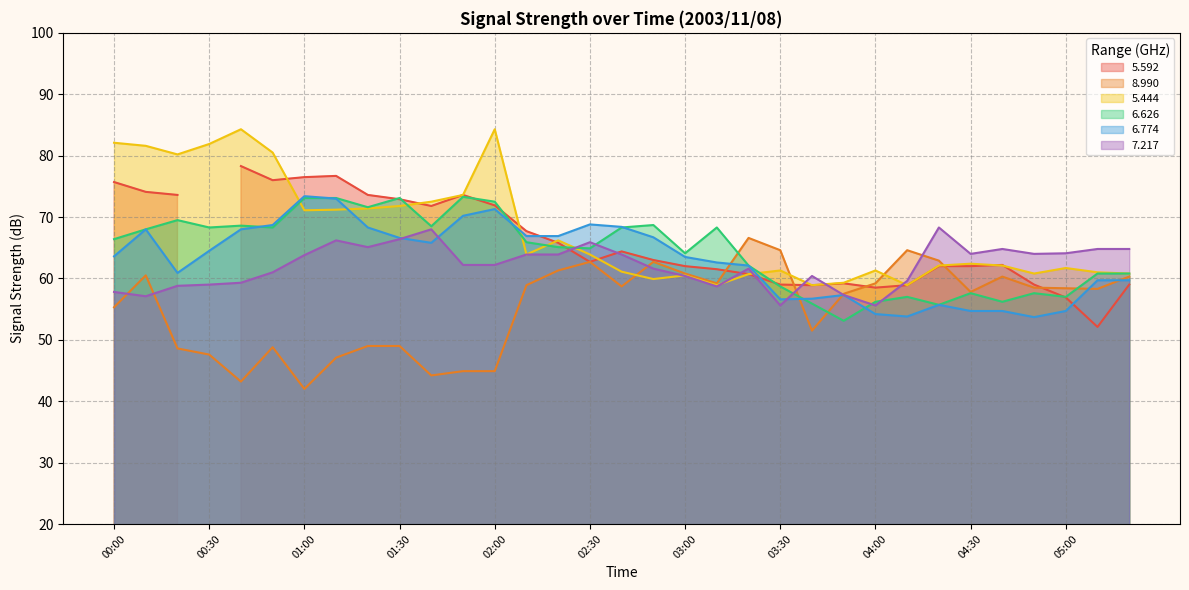

Is it true that 6.774 equals 82.3 at 03:50?

False